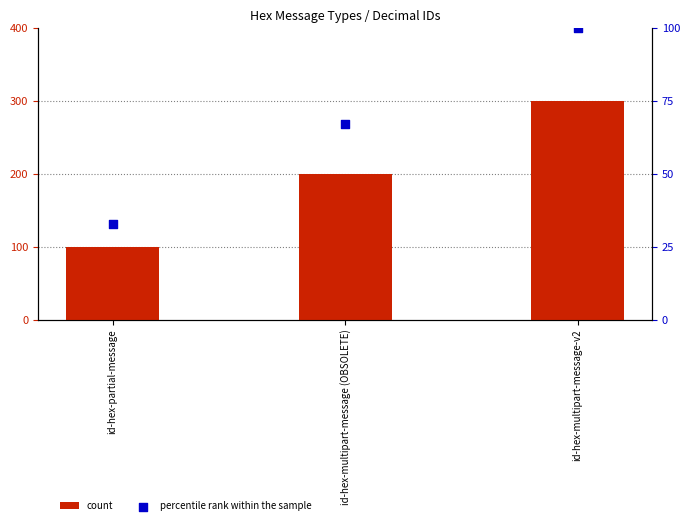

What are all the series names shown in the legend?

count, percentile rank within the sample